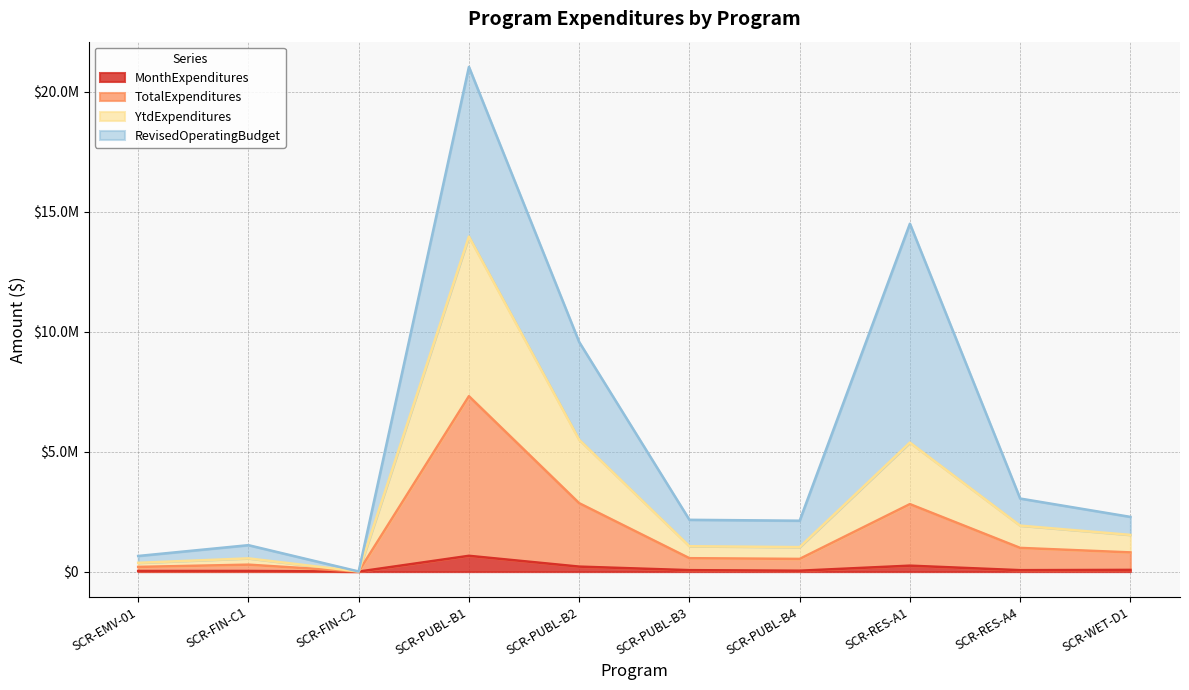

Which category has the highest value in the YtdExpenditures series?

SCR-PUBL-B1